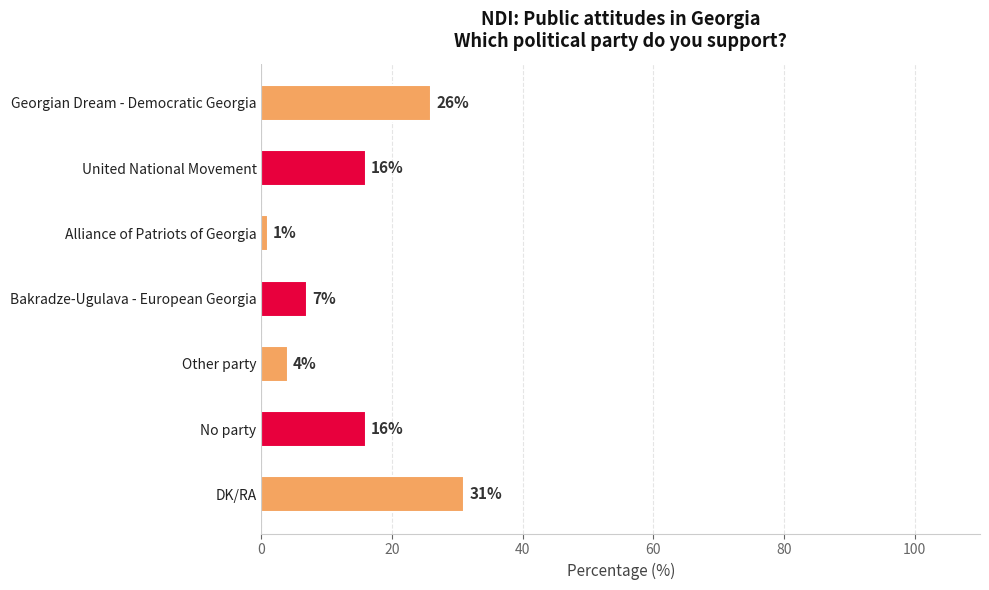

Which has a higher value, United National Movement or Alliance of Patriots of Georgia?

United National Movement